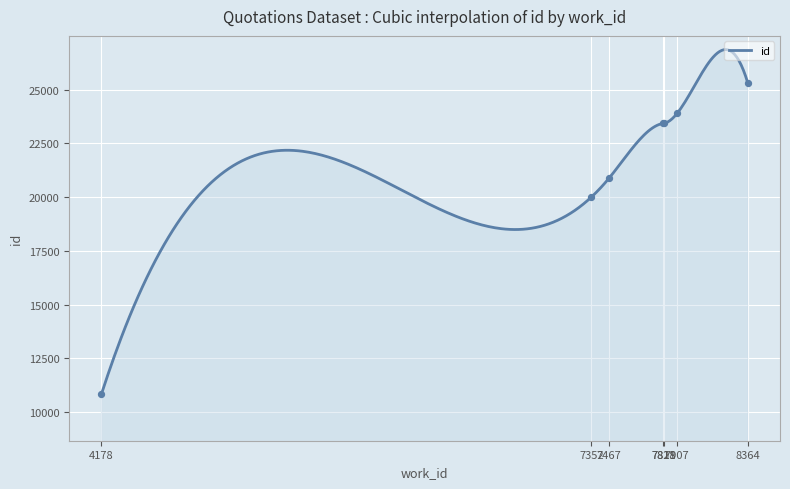

What is the change in value from 7818 to 8364?

+1896